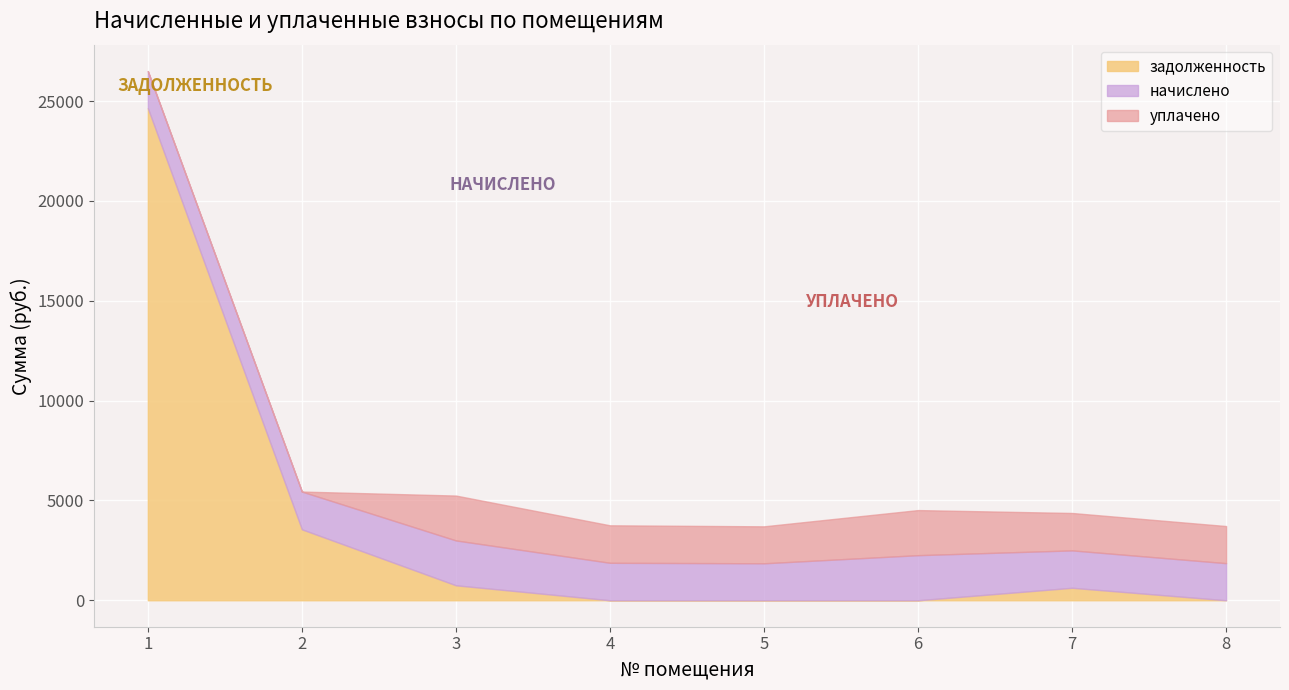

Reading left to right, extract all data points from this chart.

начислено: 1=1855.0	2=1891.7	3=2247.3	4=1877.0	5=1851.3	6=2258.2	7=1873.3	8=1858.7
уплачено: 1=0.0	2=0.0	3=2247.3	4=1877.0	5=1851.3	6=2258.2	7=1873.3	8=1858.7
задолженность: 1=24644.8	2=3552.5	3=749.1	4=0.0	5=0.0	6=0.0	7=624.4	8=0.0